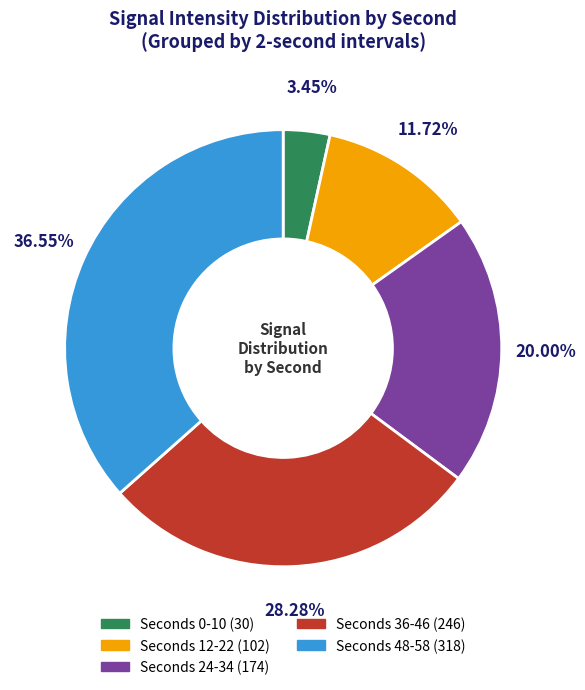

Is there any slice that represents more than half of the pie?

No